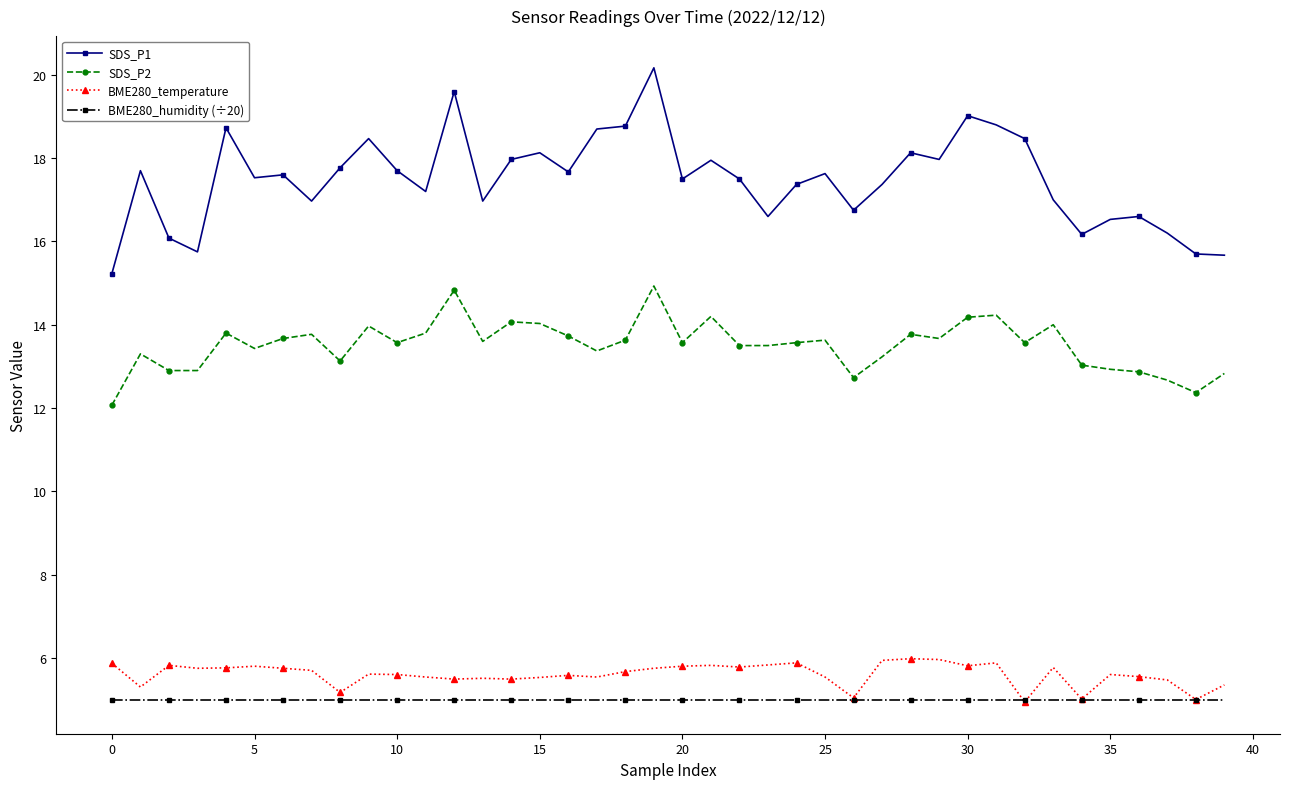

What is the lowest value of the SDS_P1 series?

15.2